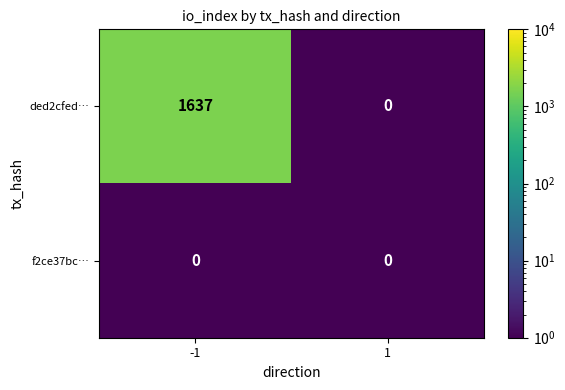

What is the sum of all ded2cfed… values?

1637